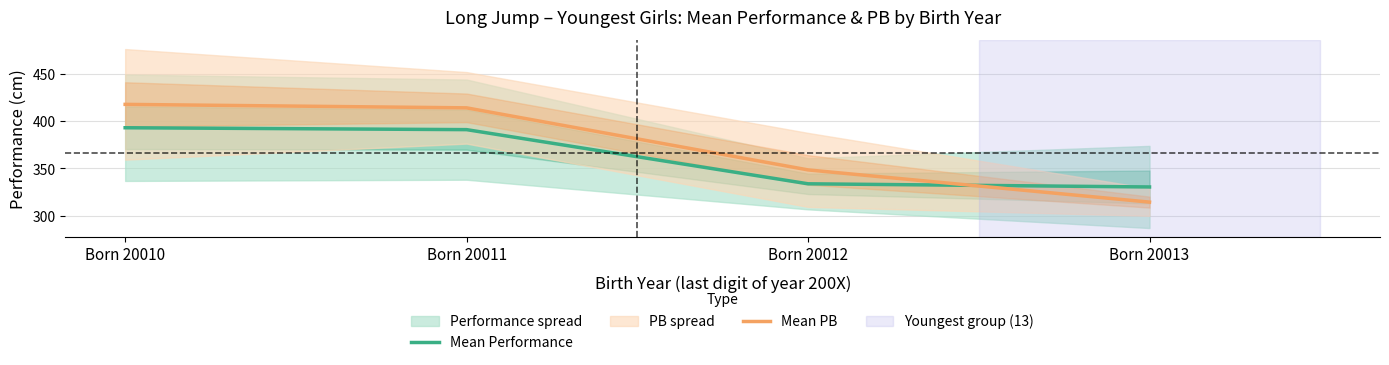

What is the difference between the highest and lowest values at Born 20012?

14.7